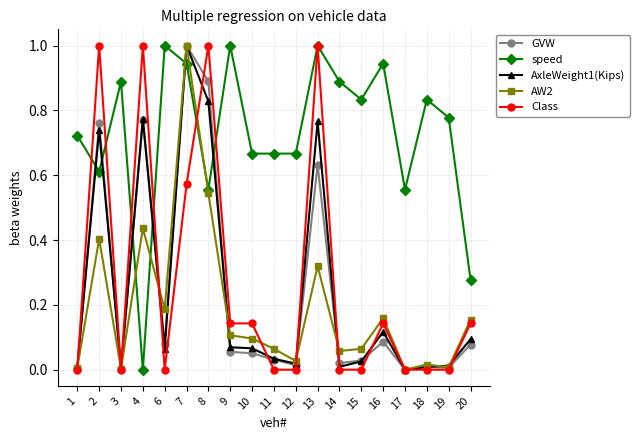

At which category is the sum across all series the highest?

7